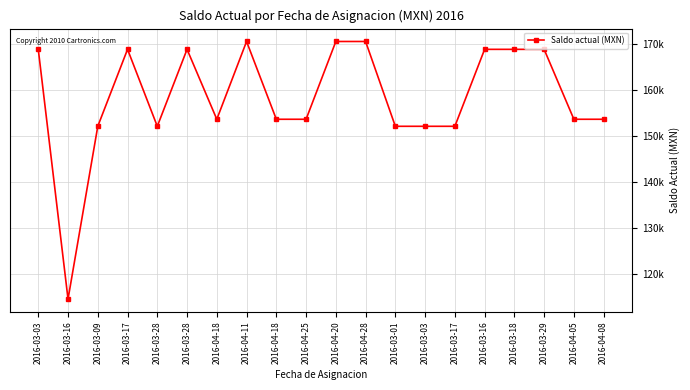

Does the chart have visible grid lines?

Yes